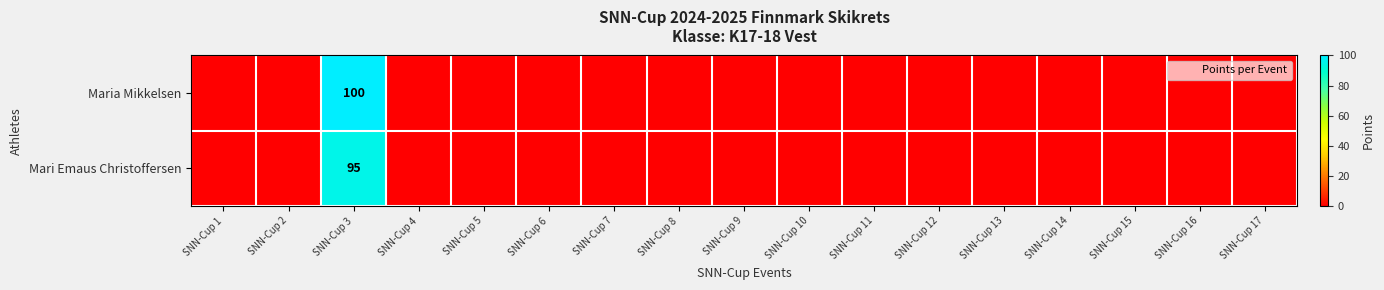

Is the value of Maria Mikkelsen at SNN-Cup 2 greater than the value of Mari Emaus Christoffersen at SNN-Cup 12?

No